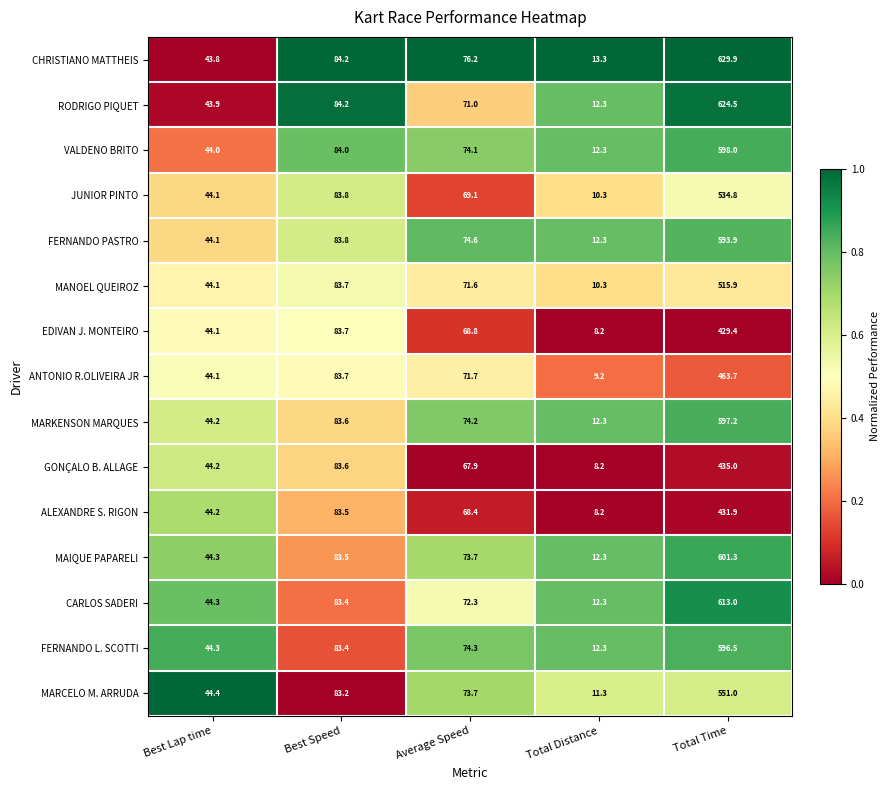

True or false: ANTONIO R.OLIVEIRA JR has a value of 18.1 at Best Lap time.

False